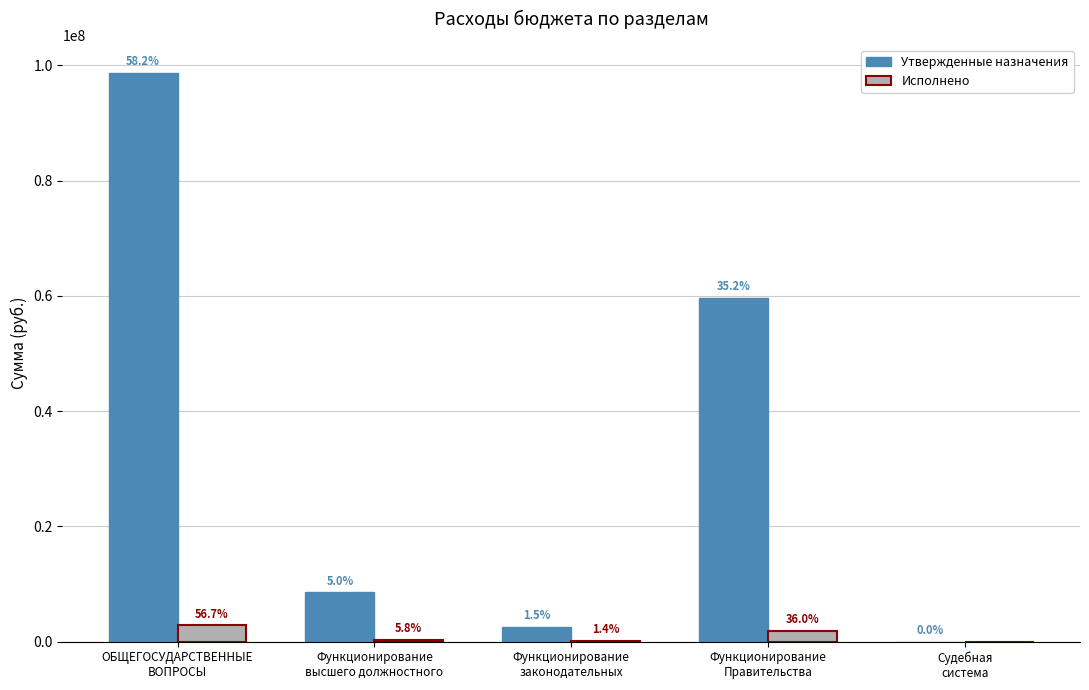

Rank the series by their maximum value, from lowest to highest.

Исполнено, Утвержденные назначения